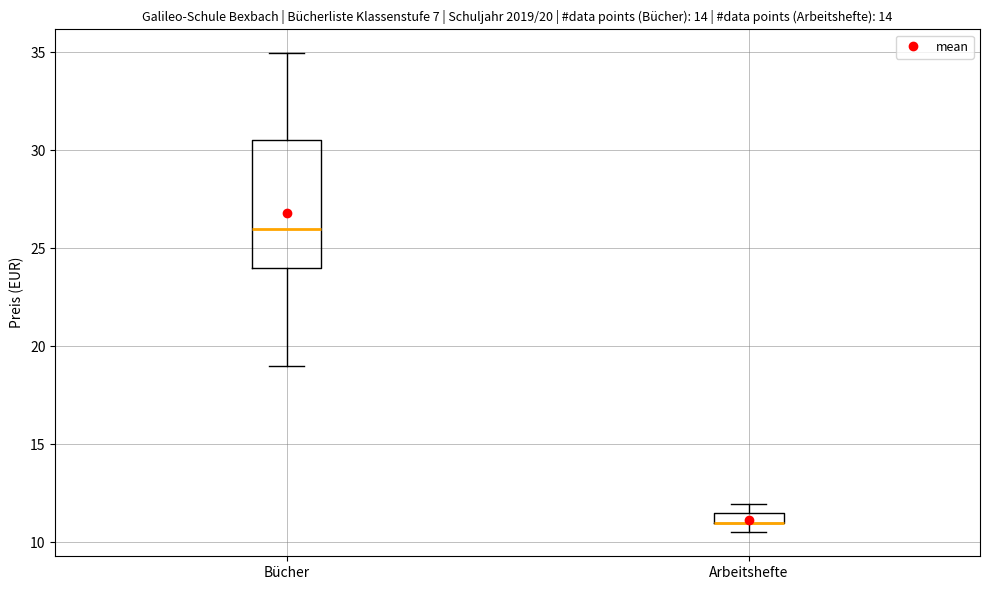

Where does the lower whisker of the box for Bücher end on the y-axis? The values are not printed on the chart, so give them approximately, as read against the axis.

19.0